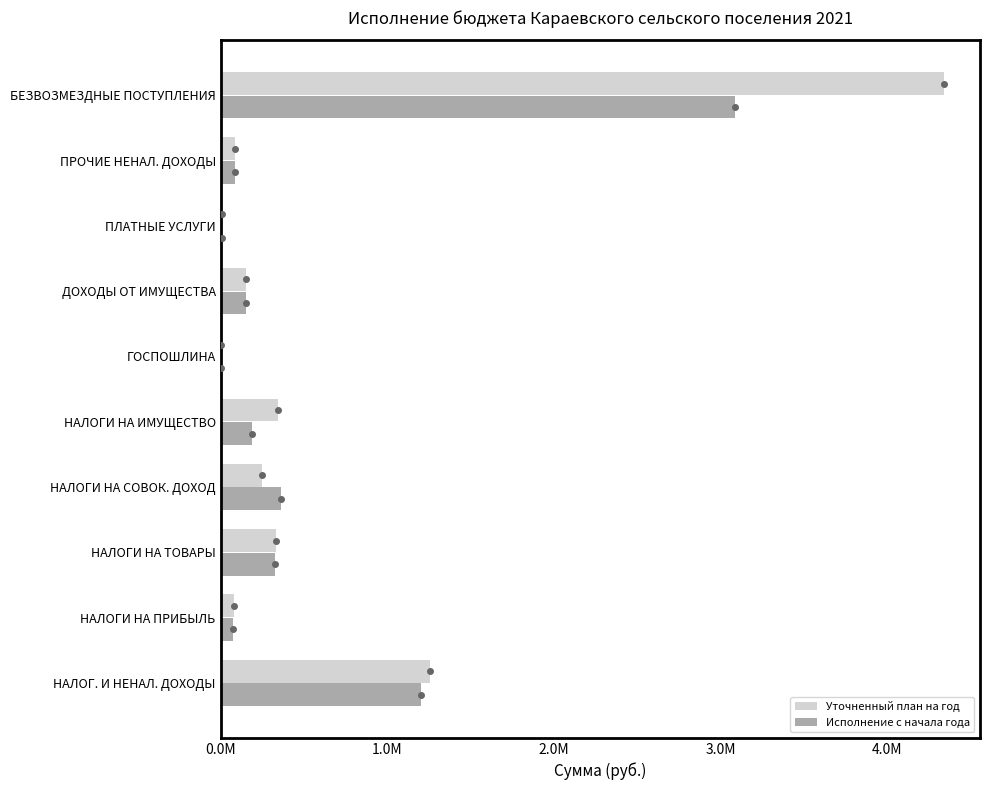

What are all the series names shown in the legend?

Уточненный план на год, Исполнение с начала года